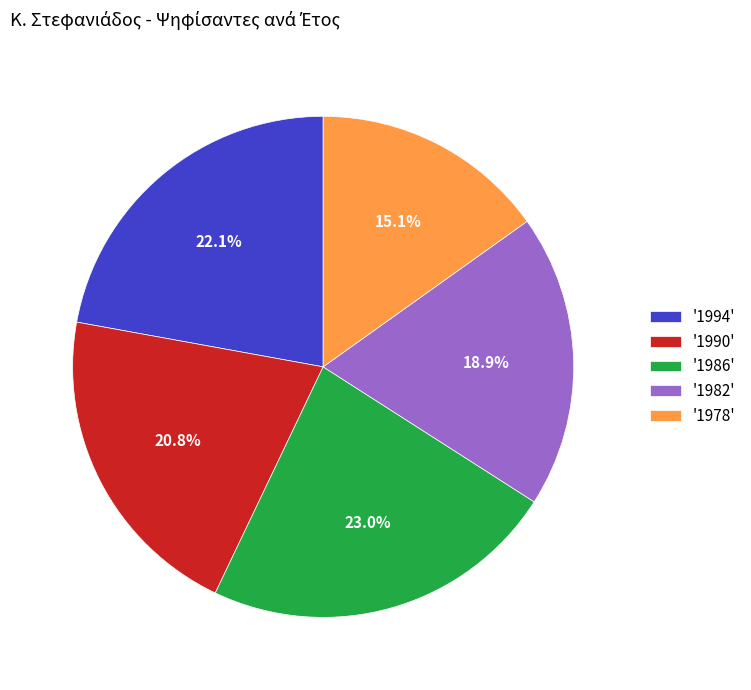

Which category has the biggest portion of the pie?

'1986'